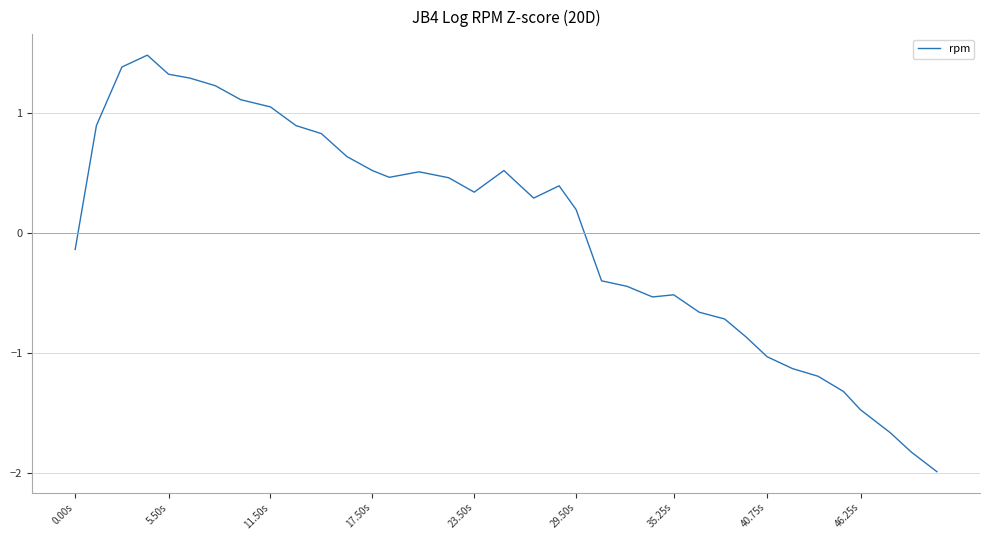

What is the minimum value shown in the chart?

-2.0